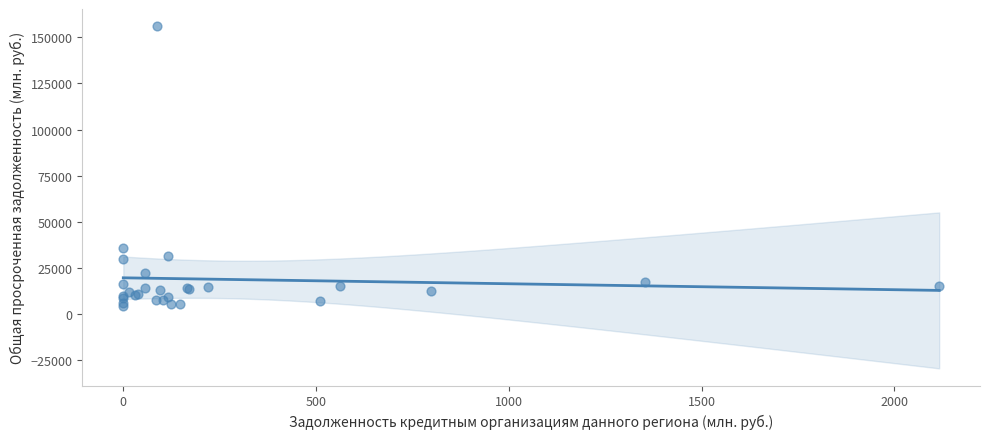

What Y value in the scatter plot is closest to 80205?

35805